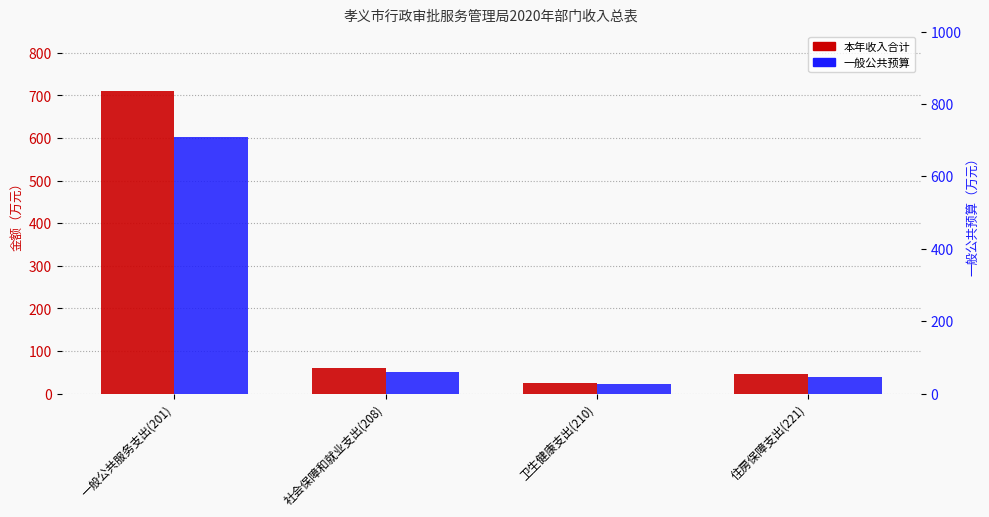

What is the difference between the second highest and second lowest values in the 本年收入合计 series?

15.1